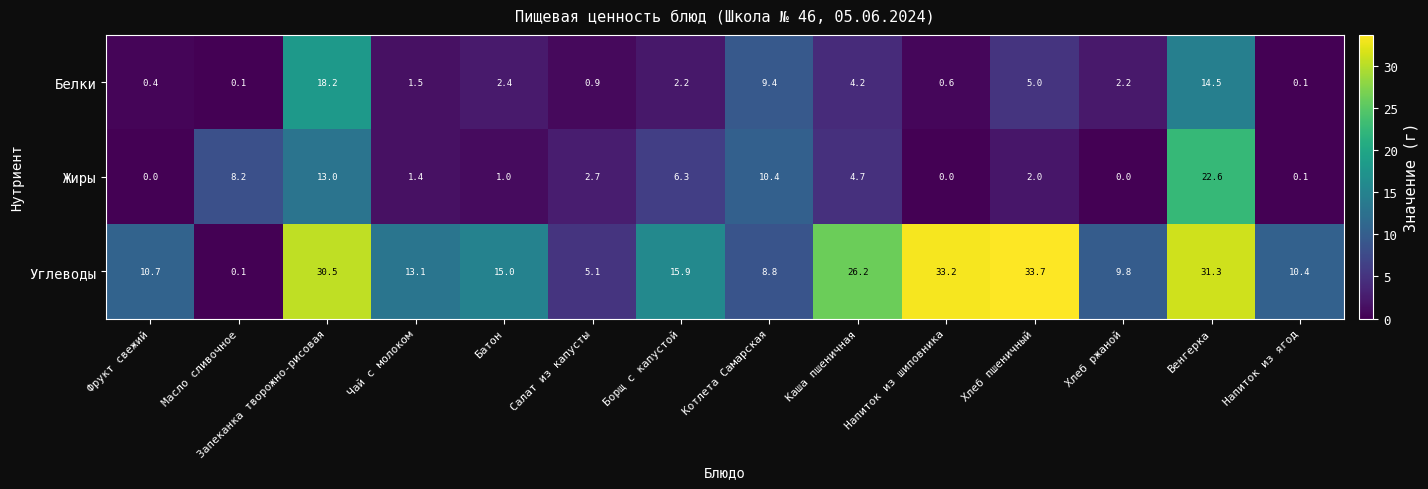

How many series are shown in this chart?

3